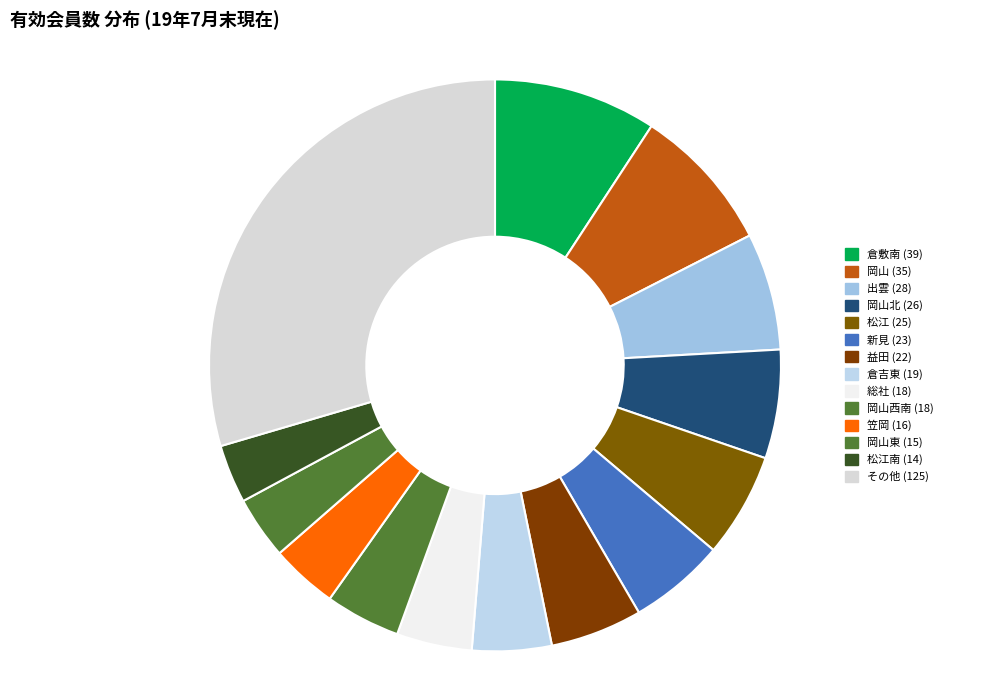

Count the number of slices in the pie.

14